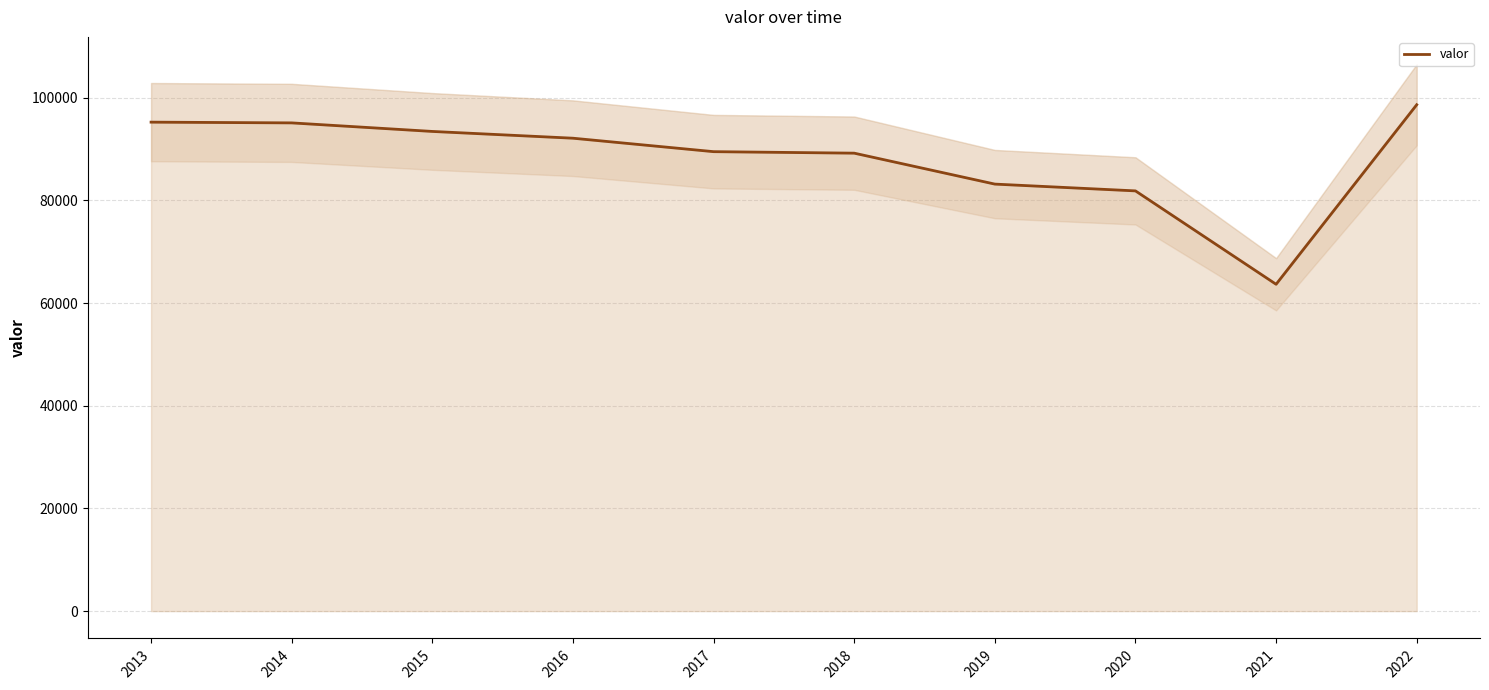

How many points are lower than both their immediate neighbors (excluding endpoints)?

1